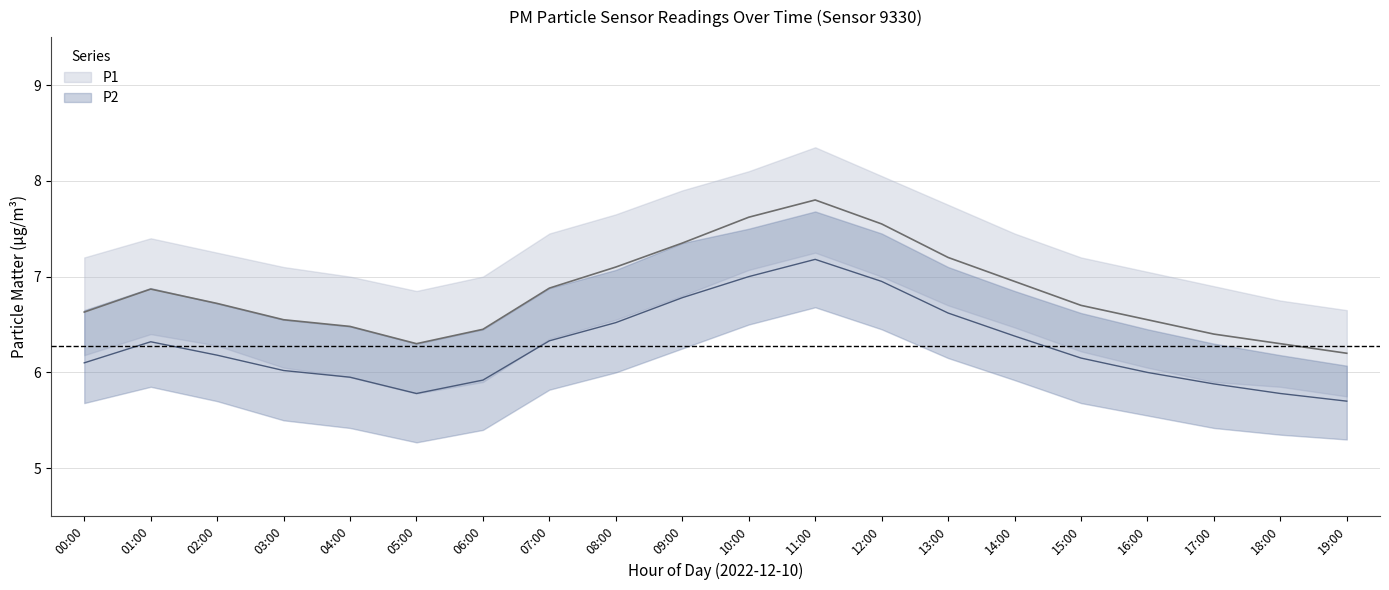

Reading left to right, what are all the values shown in this chart?

P1: 6.6	6.9	6.7	6.5	6.5	6.3	6.5	6.9	7.1	7.3	7.6	7.8	7.5	7.2	7.0	6.7	6.5	6.4	6.3	6.2
P1_upper: 7.2	7.4	7.2	7.1	7.0	6.8	7.0	7.5	7.7	7.9	8.1	8.3	8.1	7.8	7.5	7.2	7.0	6.9	6.8	6.7
P1_lower: 6.2	6.4	6.3	6.0	6.0	5.8	5.9	6.3	6.5	6.8	7.1	7.2	7.0	6.7	6.5	6.2	6.0	5.9	5.8	5.8
P2: 6.1	6.3	6.2	6.0	6.0	5.8	5.9	6.3	6.5	6.8	7.0	7.2	7.0	6.6	6.4	6.2	6.0	5.9	5.8	5.7
P2_upper: 6.7	6.9	6.7	6.5	6.5	6.3	6.5	6.9	7.1	7.3	7.5	7.7	7.5	7.1	6.8	6.6	6.5	6.3	6.2	6.1
P2_lower: 5.7	5.8	5.7	5.5	5.4	5.3	5.4	5.8	6.0	6.2	6.5	6.7	6.5	6.2	5.9	5.7	5.5	5.4	5.3	5.3